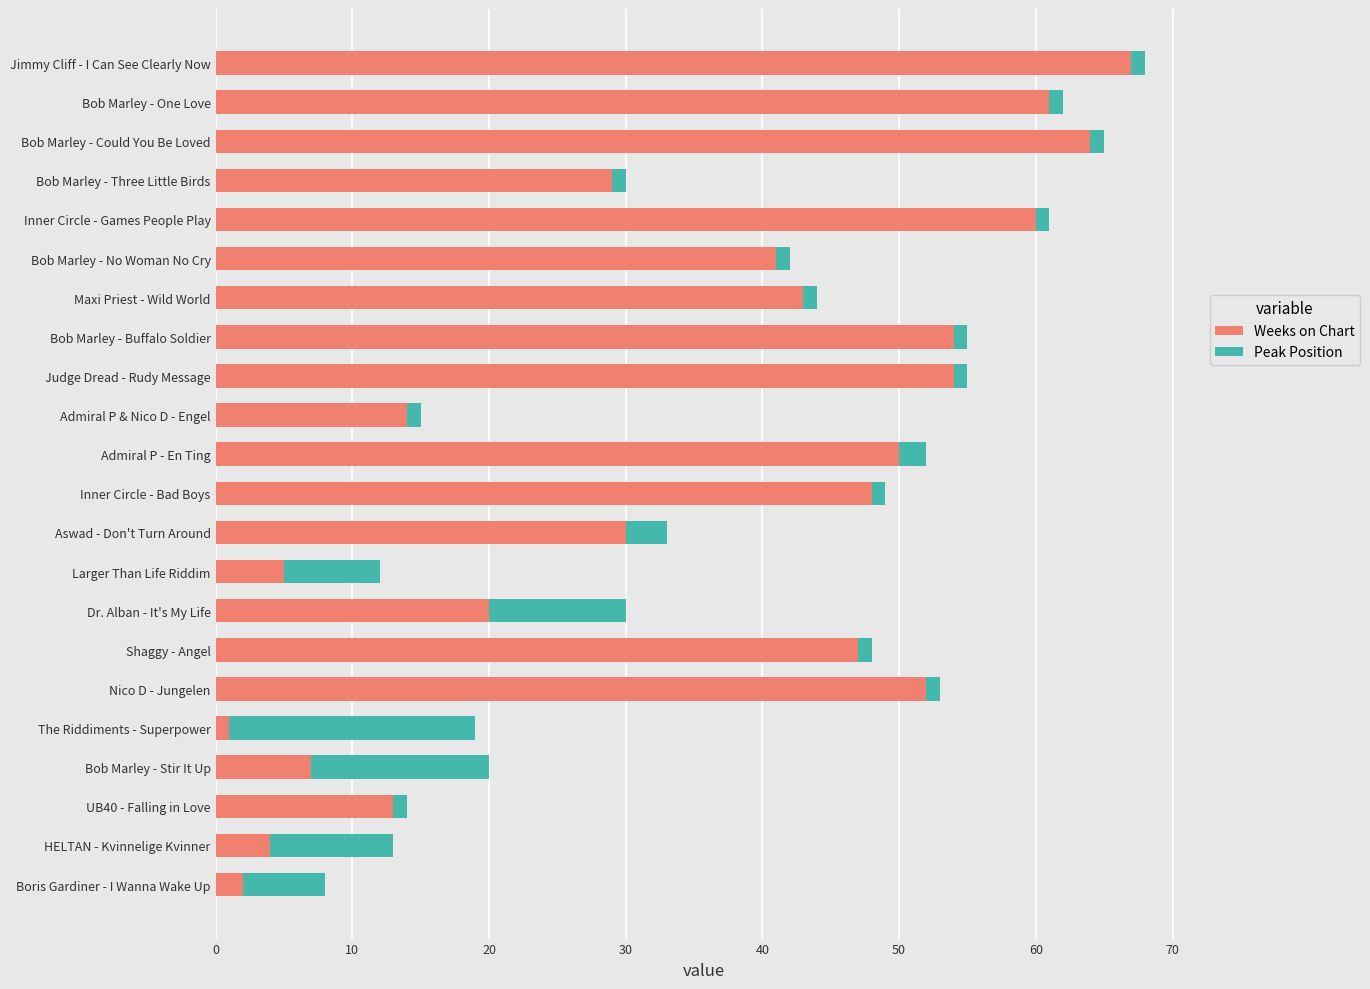

What is the difference between the second highest and minimum values in the Weeks on Chart series?

63